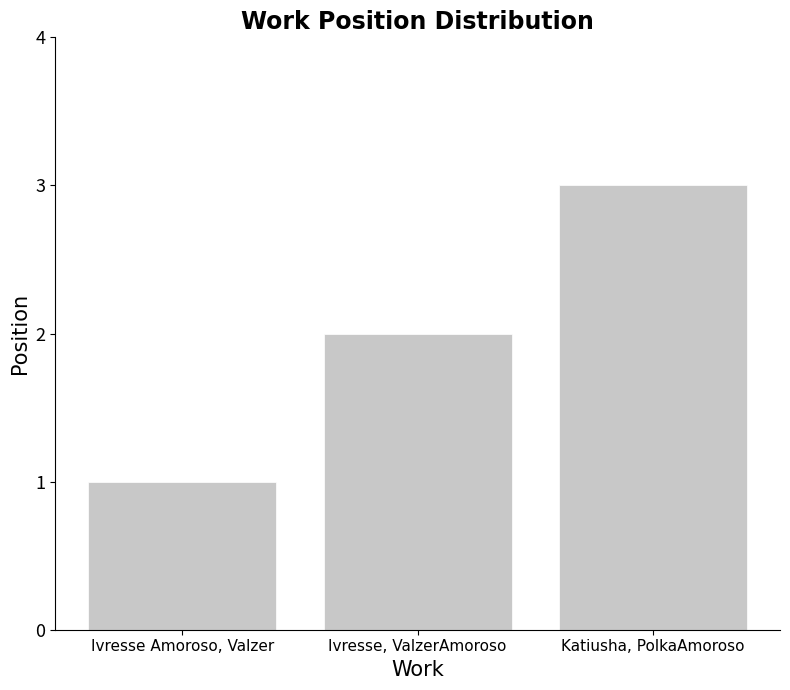

What is the label of the 1st bar from the right?

Katiusha, PolkaAmoroso